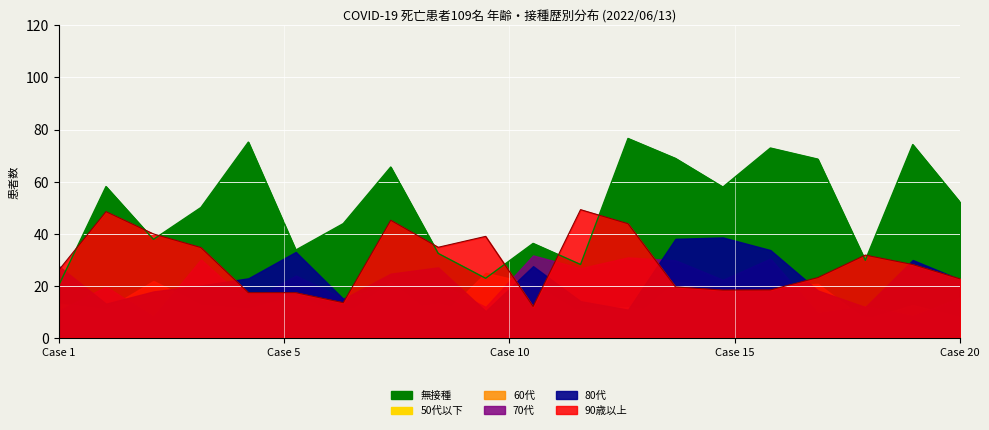

What is the value of the 90歳以上 point at the 19th from the left?

28